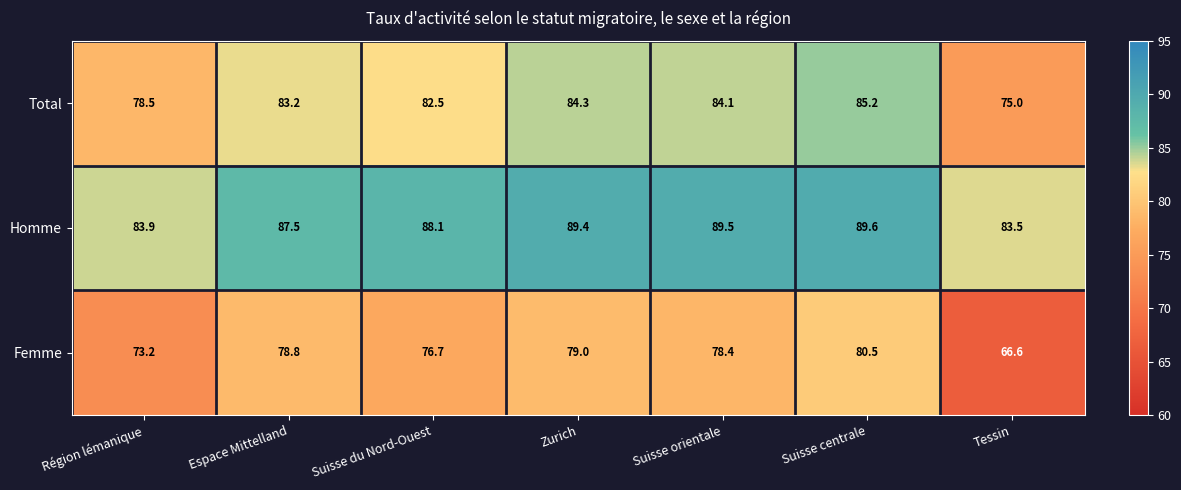

Count the number of categories in the chart.

7